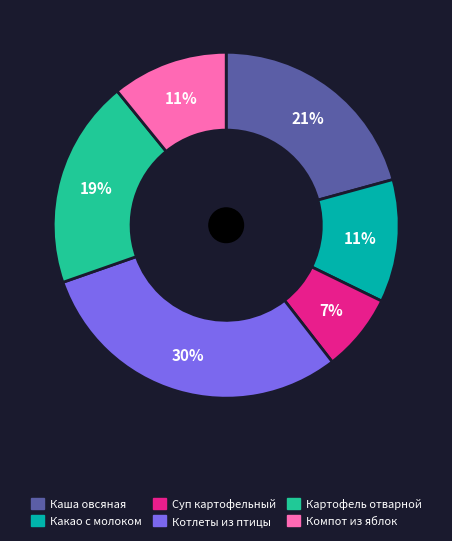

Which slice is the smallest?

Суп картофельный